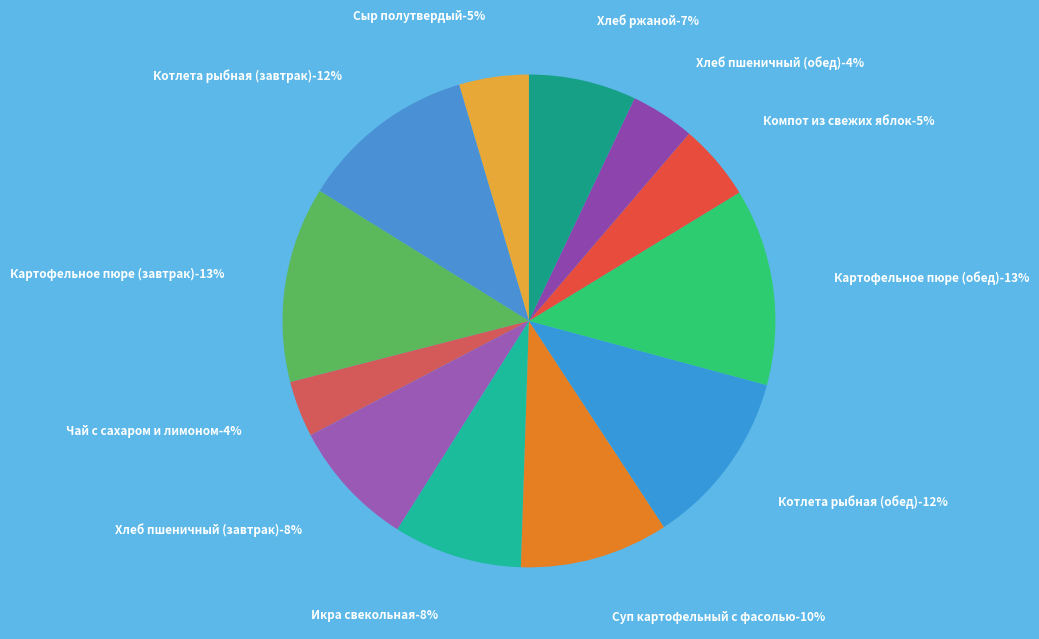

Rank the categories by value from lowest to highest.

Чай с сахаром и лимоном, Хлеб пшеничный (обед), Сыр полутвердый, Компот из свежих яблок, Хлеб ржаной, Хлеб пшеничный (завтрак), Икра свекольная, Суп картофельный с фасолью, Котлета рыбная (завтрак), Котлета рыбная (обед), Картофельное пюре (завтрак), Картофельное пюре (обед)